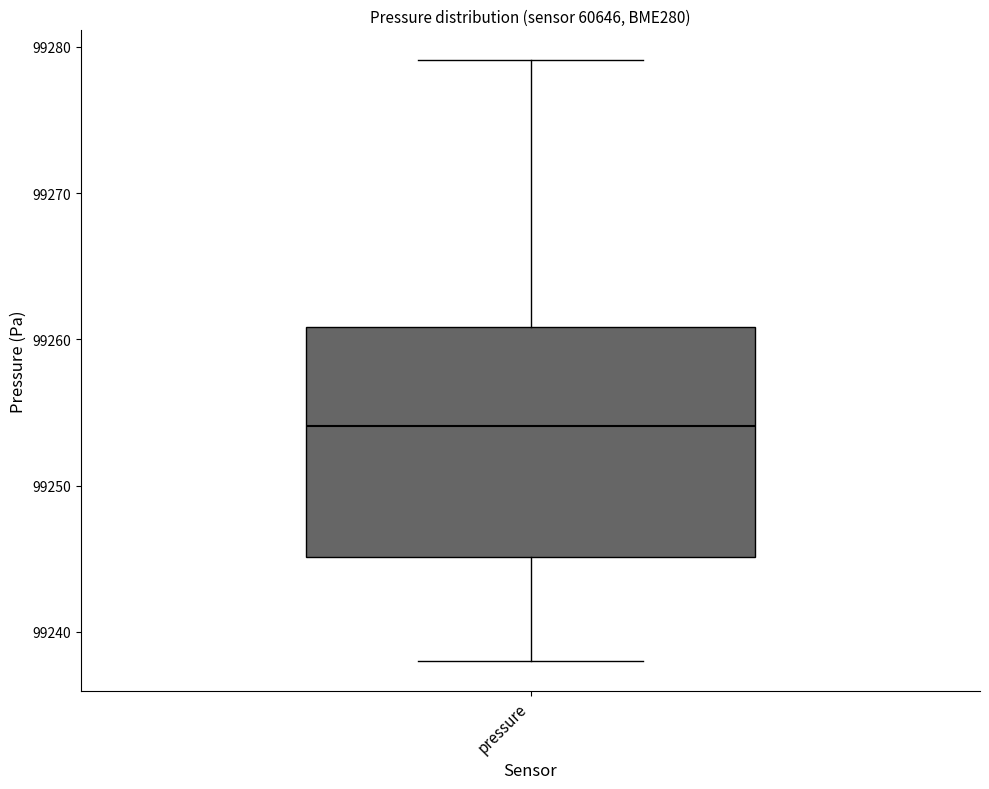

Transcribe this box plot: give where the median line is, the range the box spans, and where the two whiskers end, as read against the y-axis. The values are not printed on the chart, so give them approximately, as read against the axis.

median 99254, box 99245 to 99261, whiskers 99238 to 99279